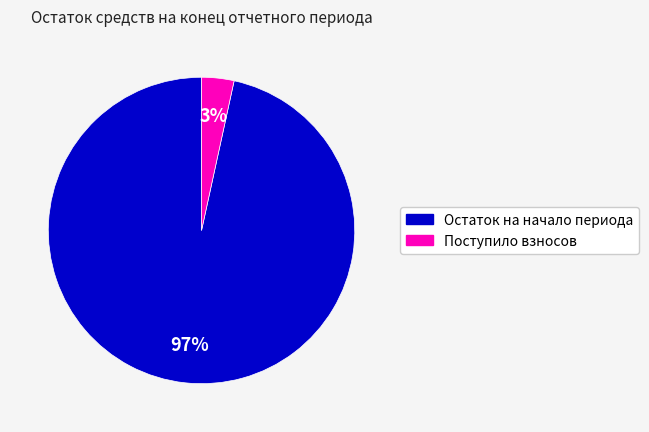

To the nearest percent, what is the average slice percentage?

50%